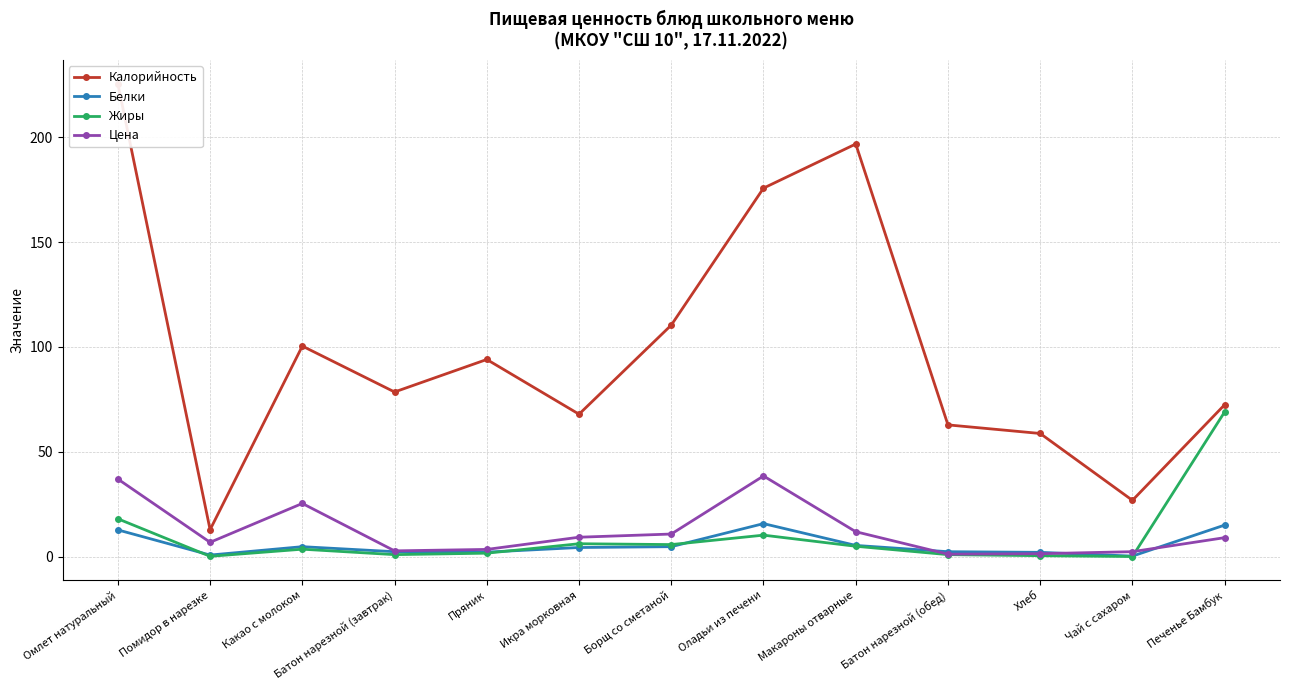

At how many categories does at least one series exceed 206?

1